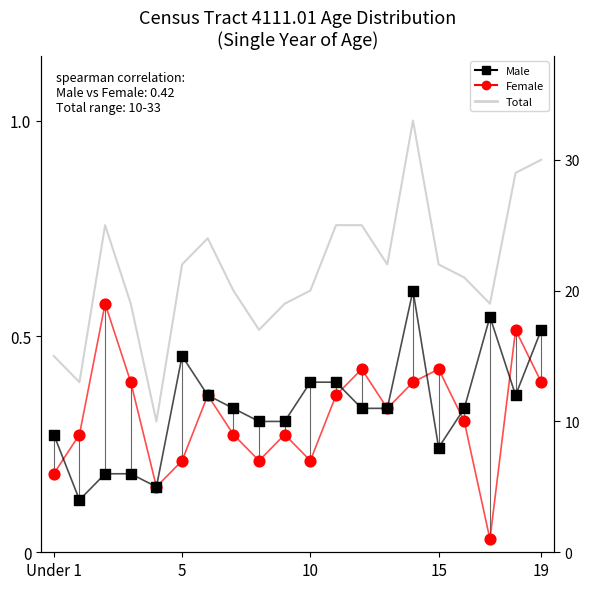

Which series has the widest spread of Y values?

Total